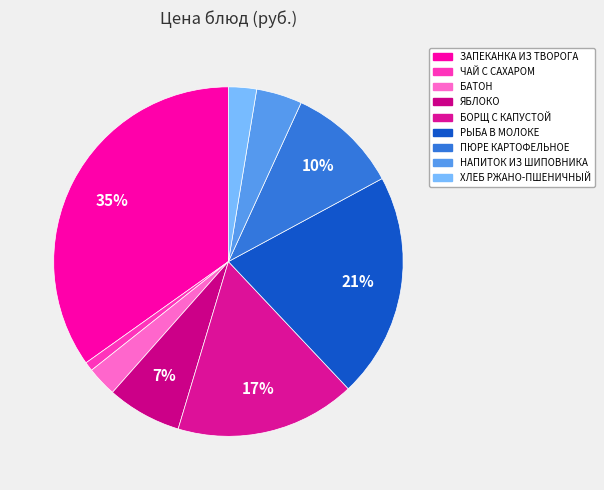

What percentage is the РЫБА В МОЛОКЕ slice, to the nearest percent?

21%